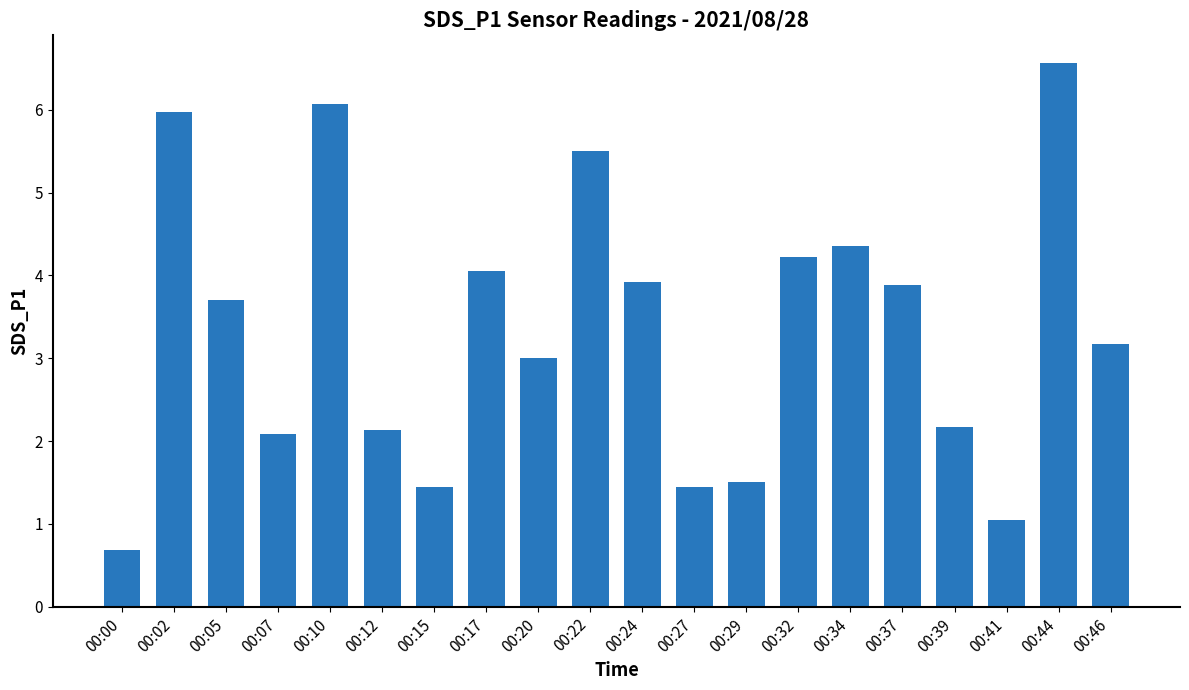

What is the value of the 14th bar from the left?

4.2